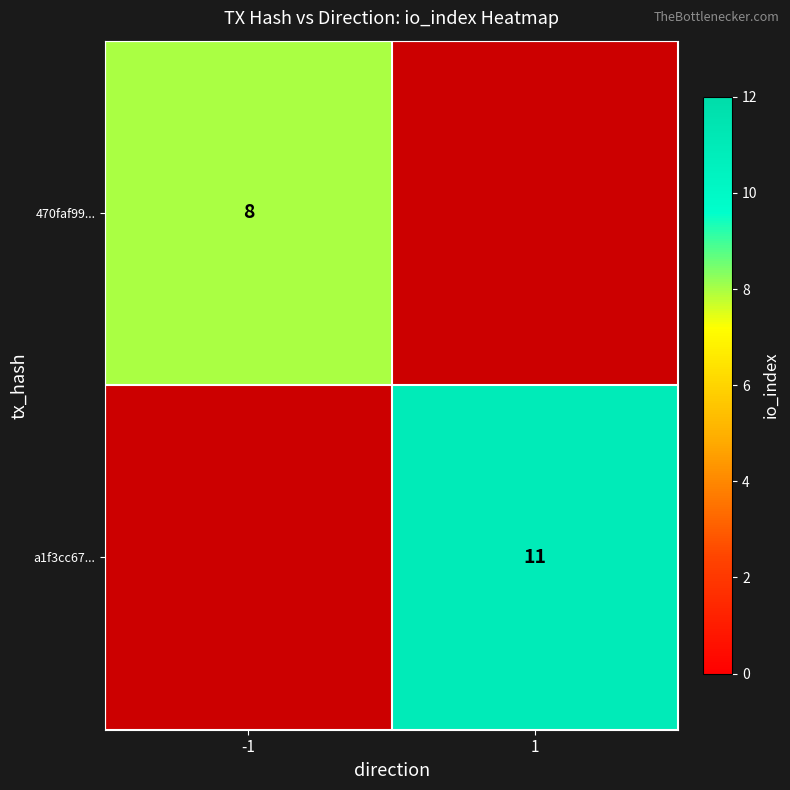

Is it true that 470faf99... equals 3.4 at -1?

False